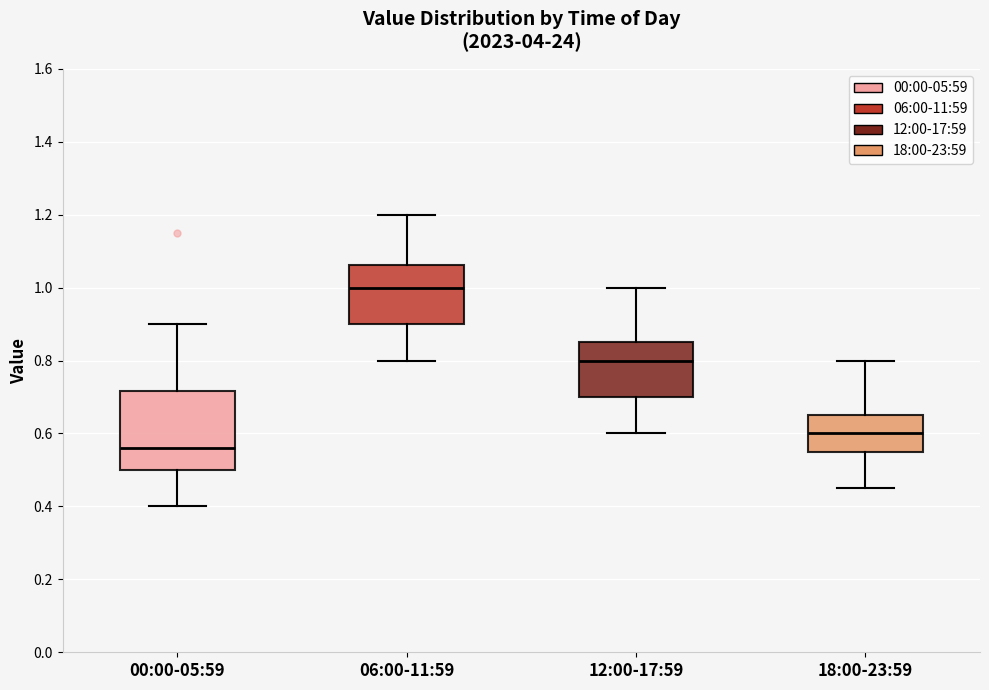

Comparing the boxes themselves (not the whiskers), which one is the tallest?

00:00-05:59